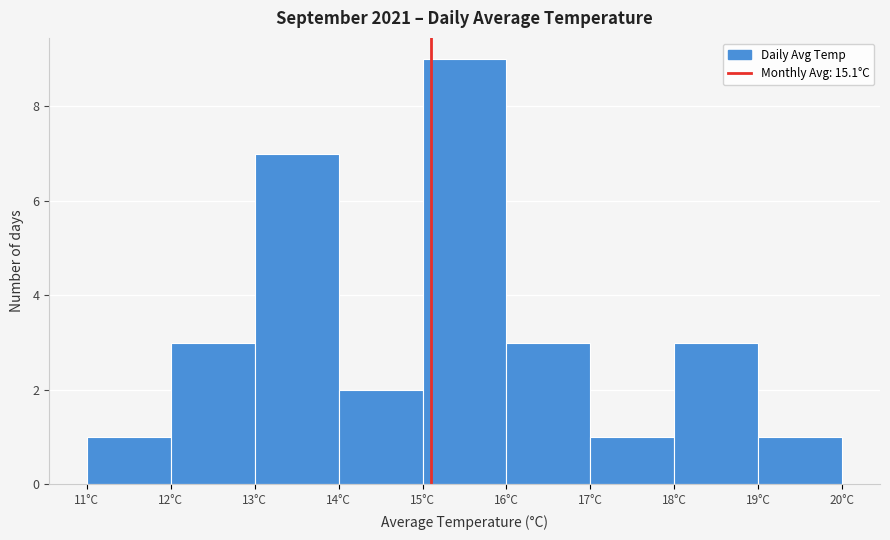

Reading left to right, list every bar in this chart as the range it spans on the x-axis followed by its height. The values are not printed on the chart, so give them approximately, as read against the axis.

11 to 12: 1
12 to 13: 3
13 to 14: 7
14 to 15: 2
15 to 16: 9
16 to 17: 3
17 to 18: 1
18 to 19: 3
19 to 20: 1